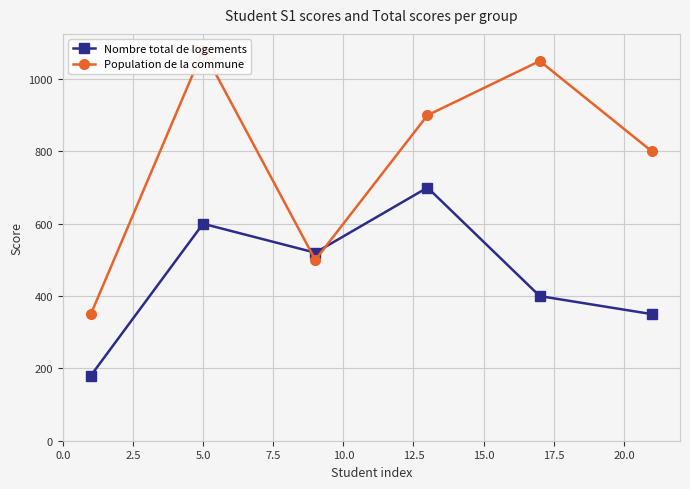

True or false: Nombre total de logements has more than 0 points higher than both neighbors.

True